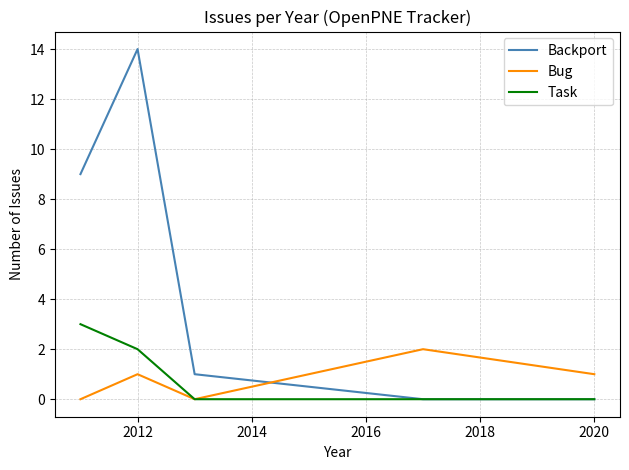

Which series has the largest range (max minus min)?

Backport